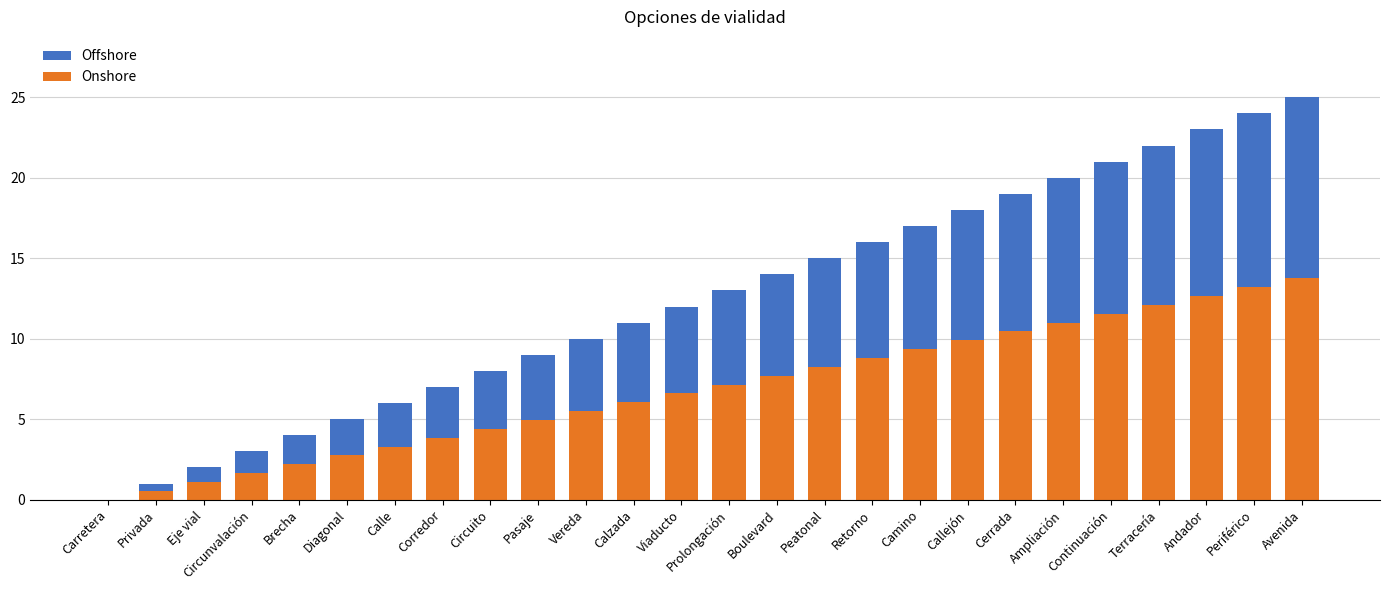

Read the Onshore value at Pasaje.

5.0